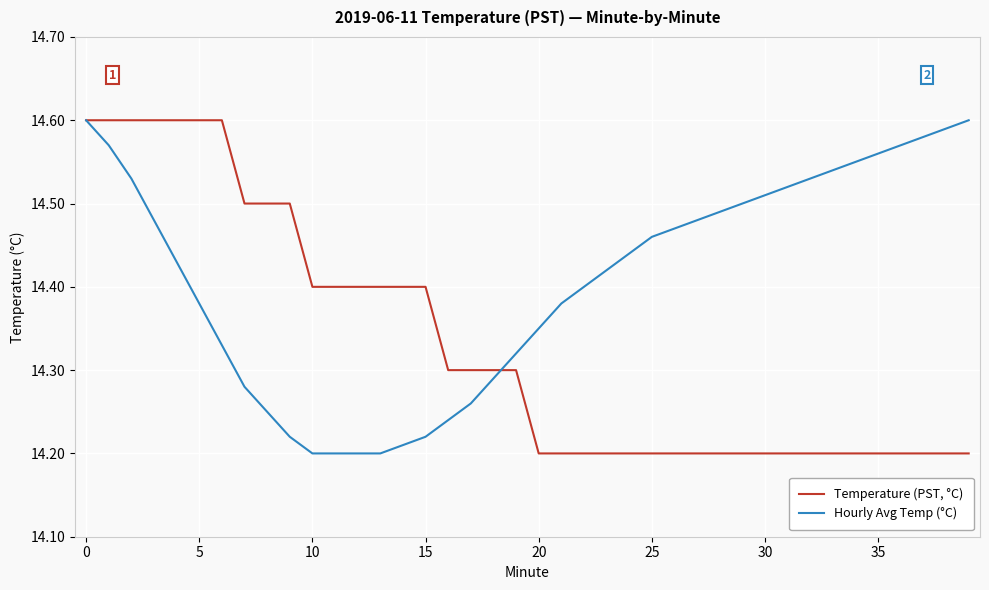

How many lines are shown in the chart?

2